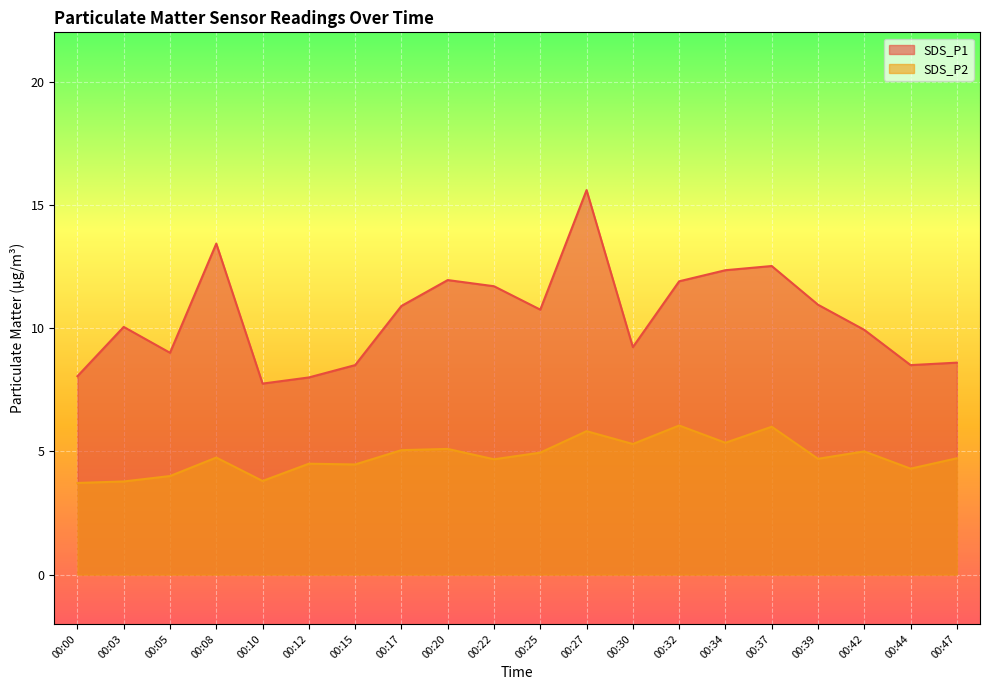

Rank the series at 00:10 from lowest to highest value.

SDS_P2, SDS_P1